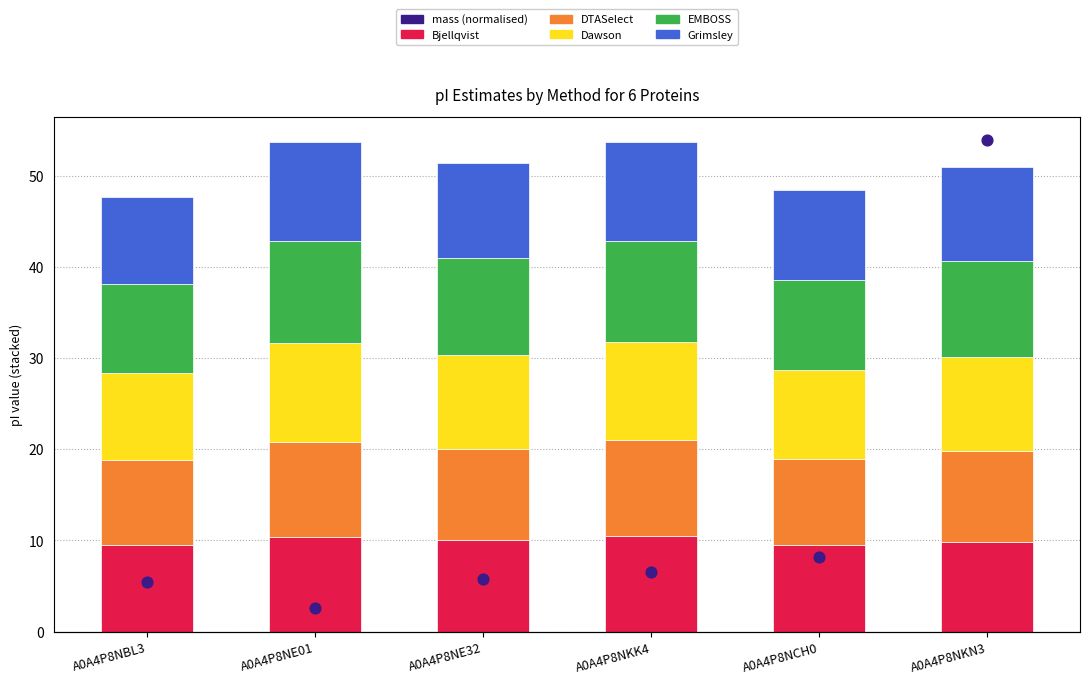

Which series reaches the maximum Y coordinate?

mass (normalised)